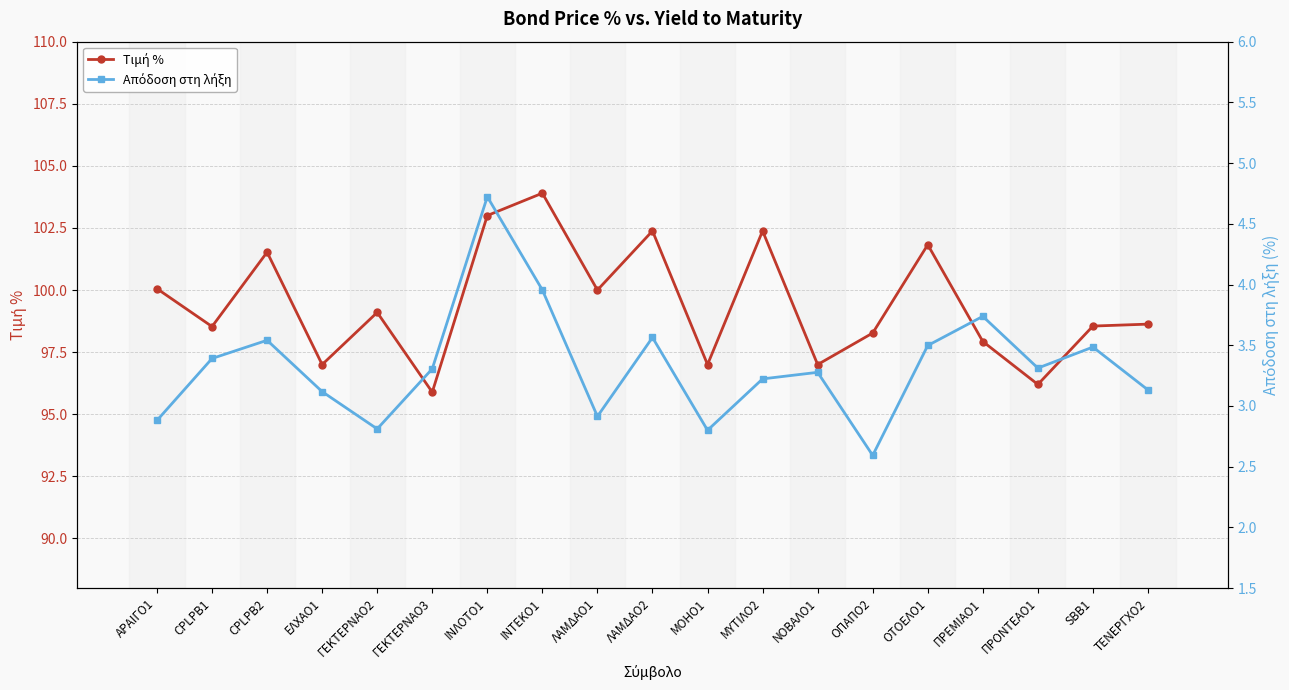

Is this an area chart (filled region under the line)?

No